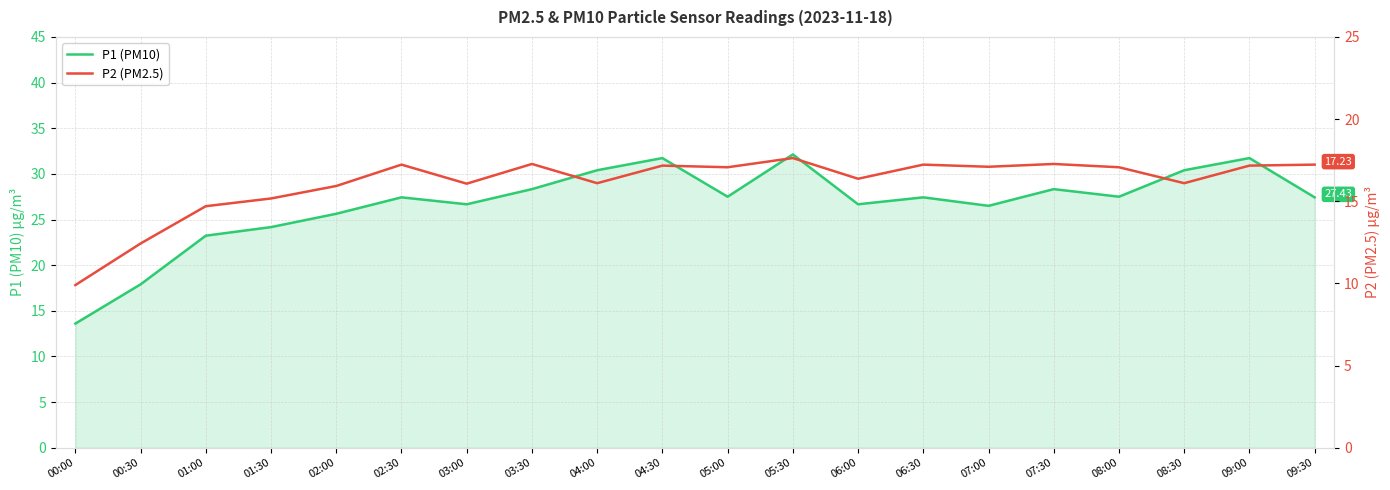

At 09:30, list the series in order from largest to smallest.

P1 (PM10), P2 (PM2.5)